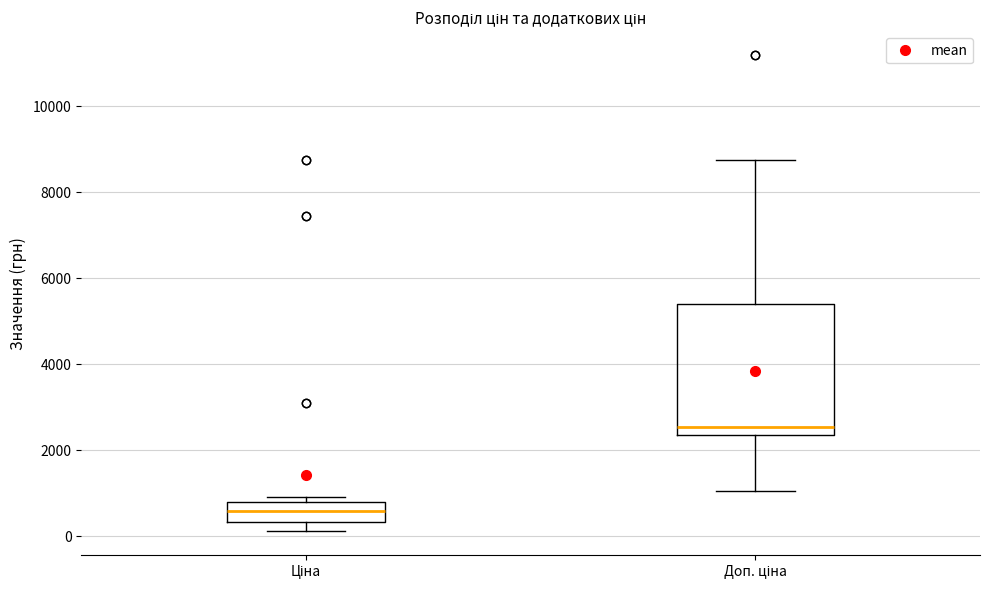

Where does the median line of the box for Ціна sit on the y-axis? The values are not printed on the chart, so give them approximately, as read against the axis.

600